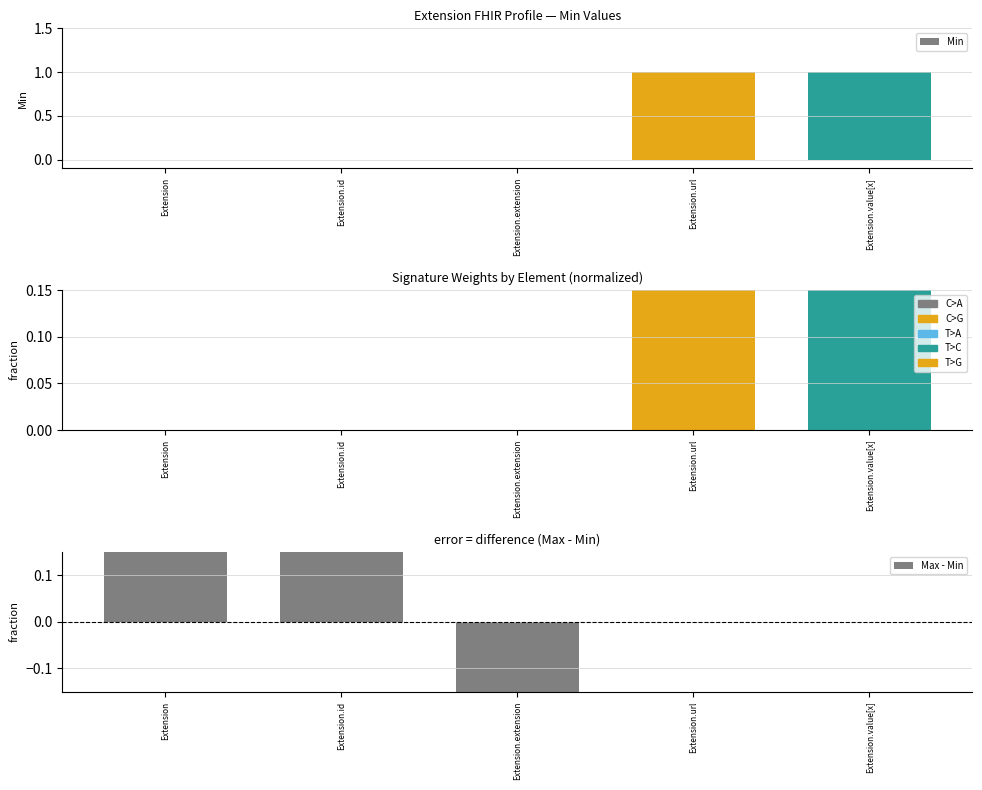

Which category has the lowest value in the Min series?

Extension